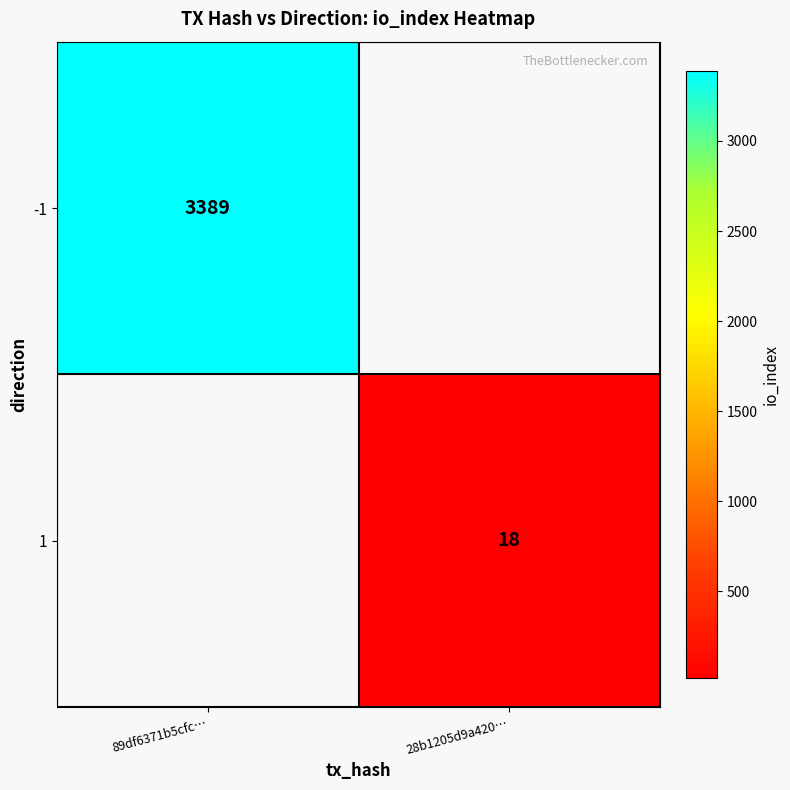

Is the value of 1 at 28b1205d9a420… greater than the value of -1 at 89df6371b5cfc…?

No